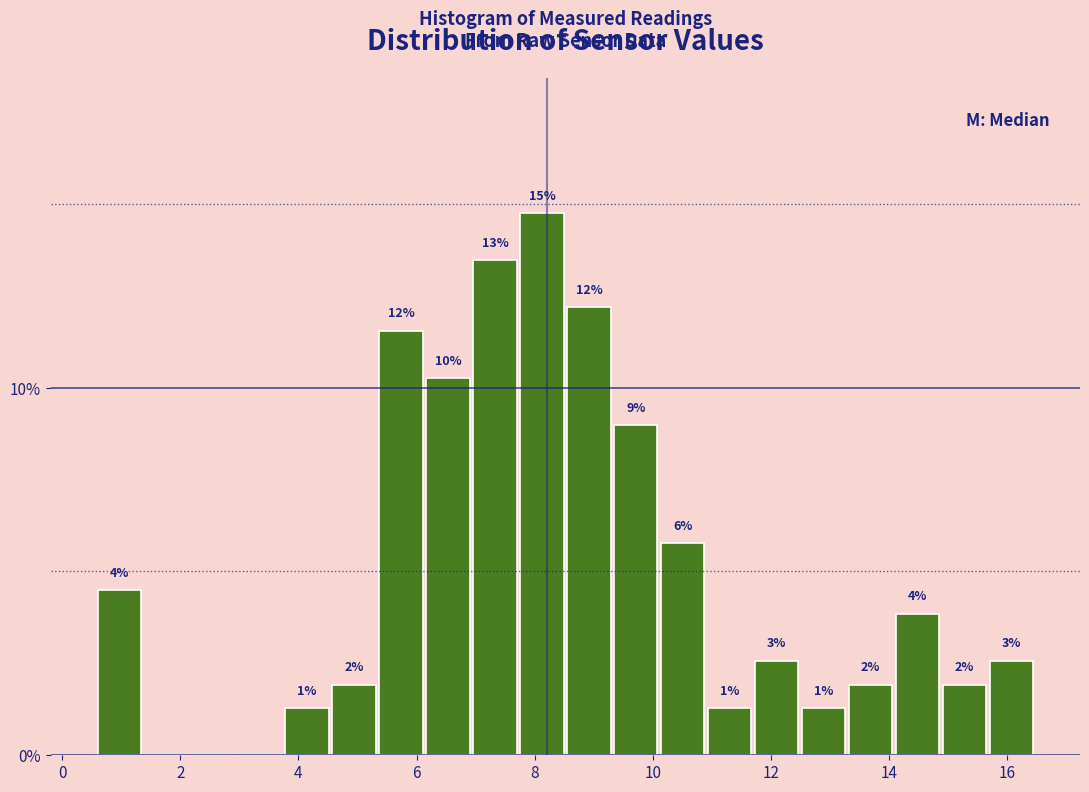

Read against the x-axis, roughly where is the centre of the tallest bar?

8.2